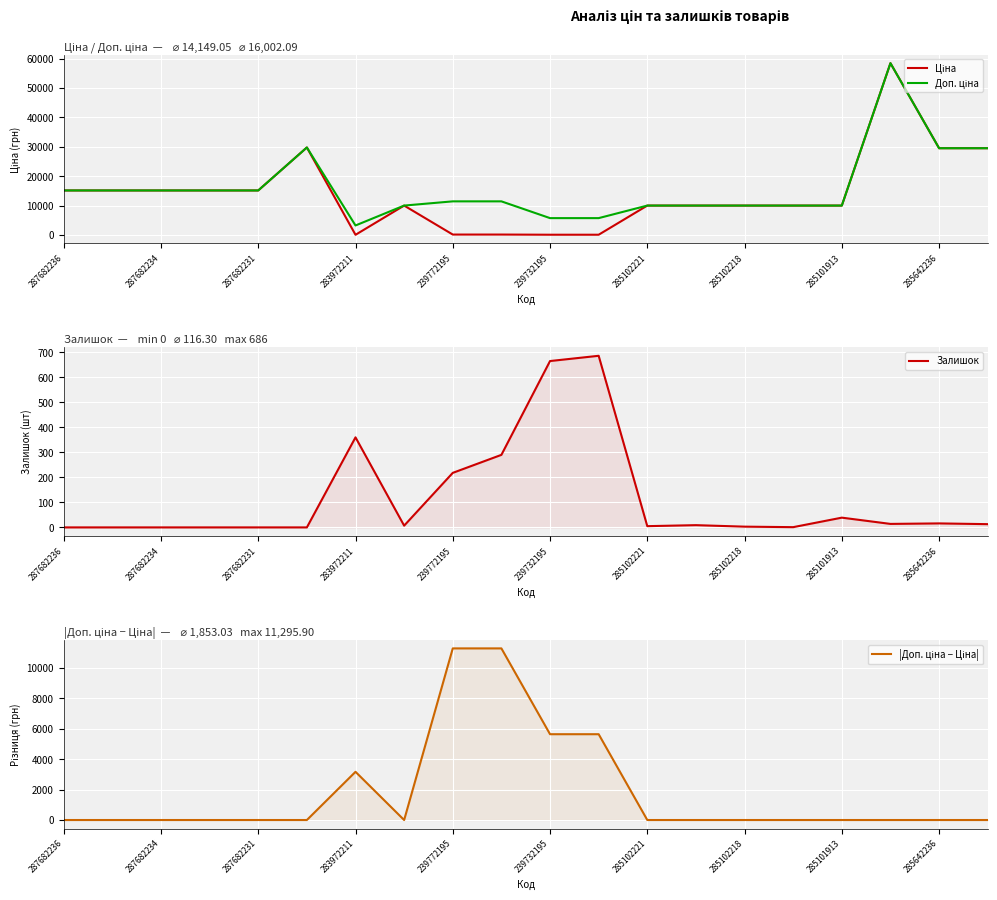

True or false: |Доп. ціна − Ціна| has a value of 5744.3 at 287682236.

False